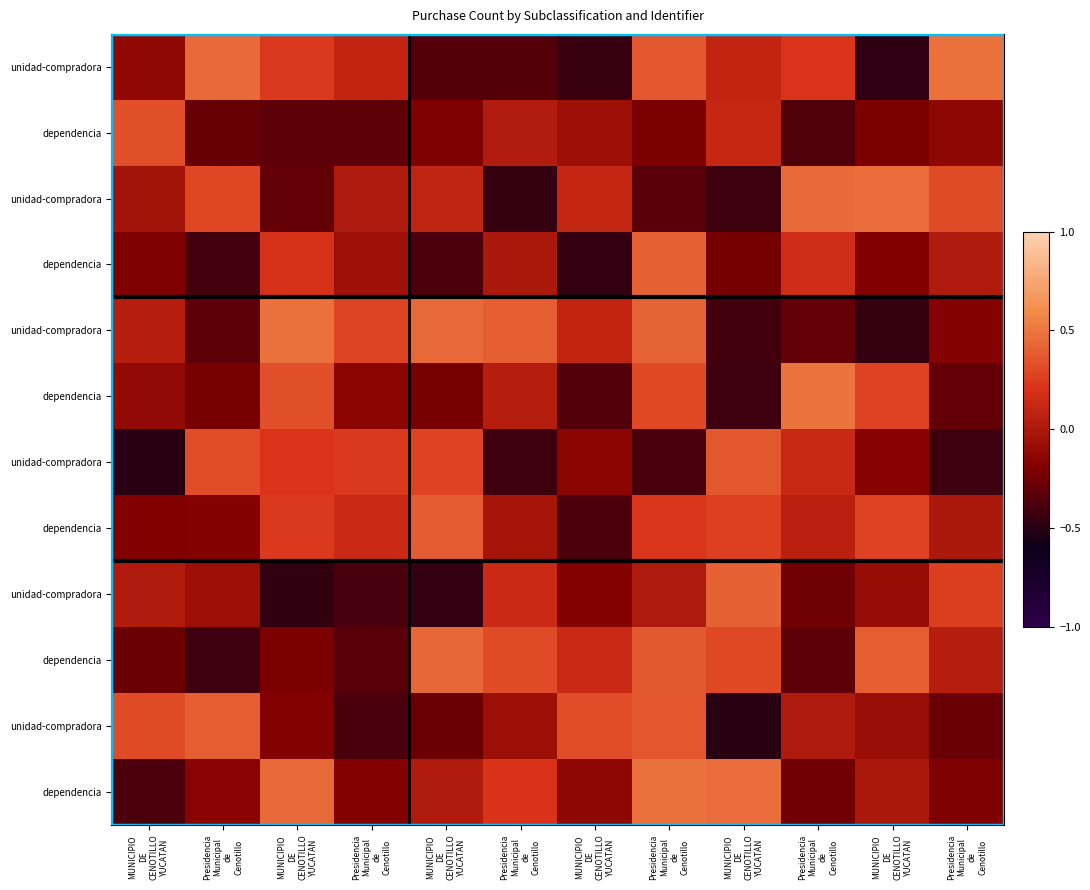

What is the total value across all series at MUNICIPIO
DE
CENOTILLO
YUCATAN?

-1.1